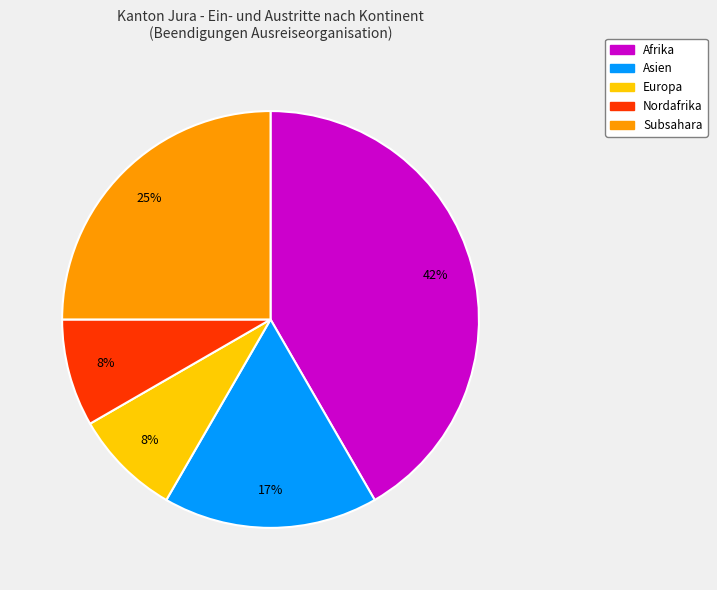

Combined, do Subsahara and Asien account for over 50%?

No